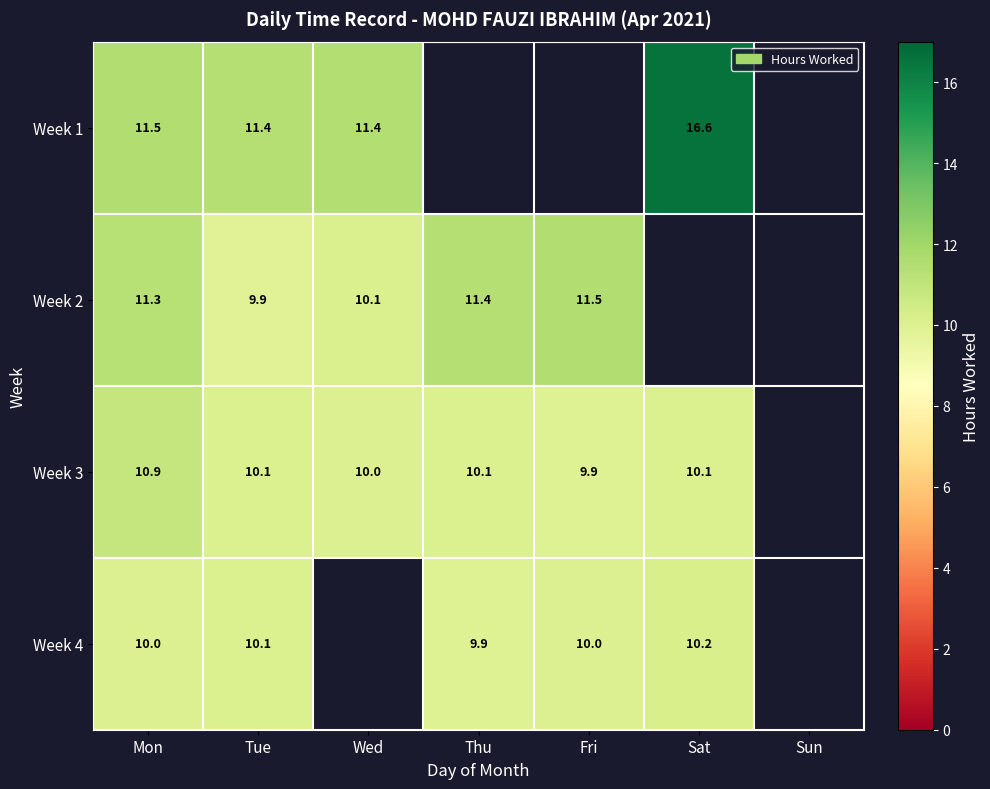

What is the approximate value of Week 1 at Wed?

11.4